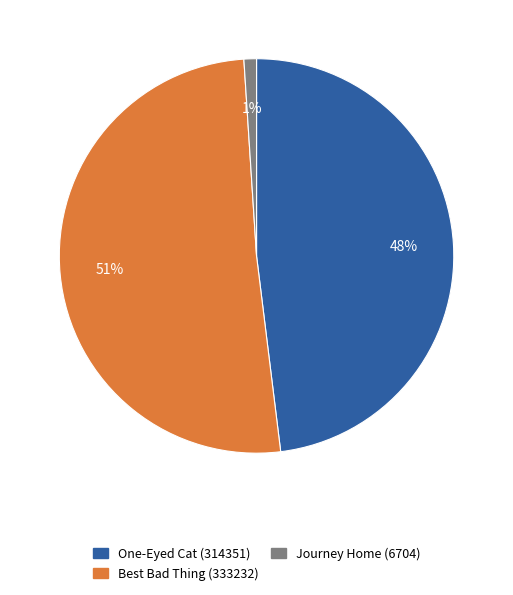

How many slices are in this pie chart?

3